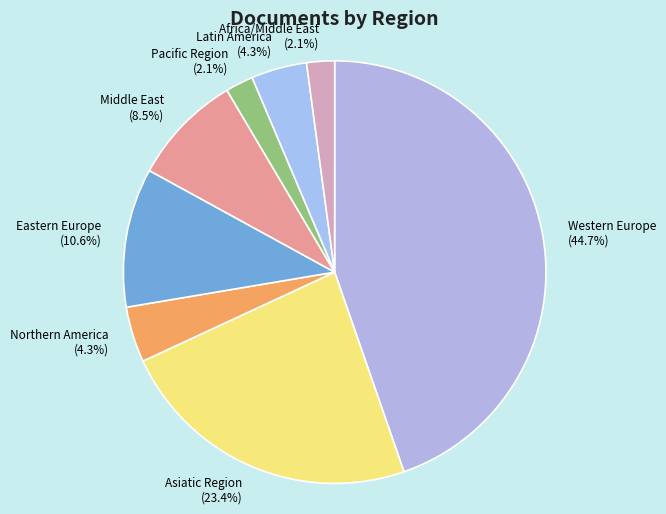

Is Middle East the majority of the pie?

No